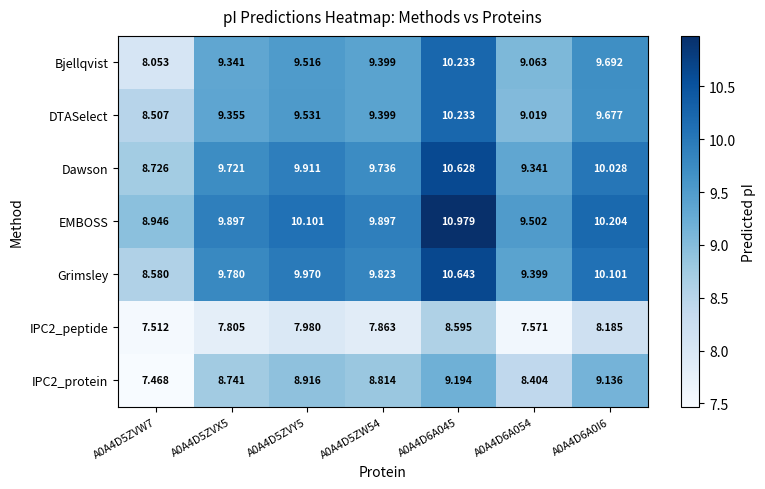

How many series are shown in this chart?

7